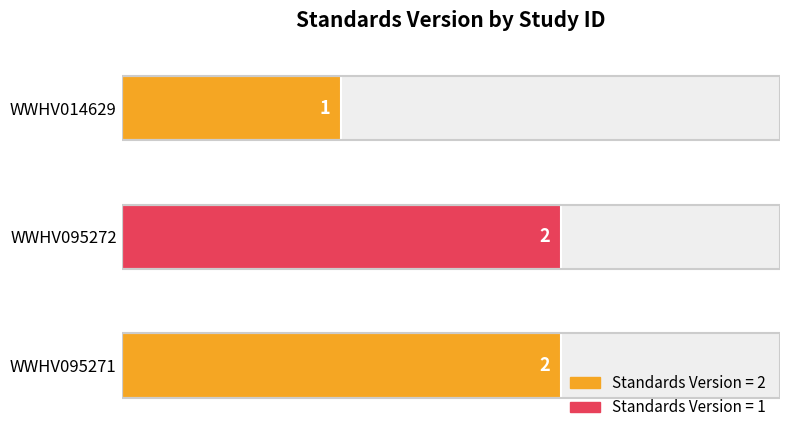

Does the chart contain any negative values?

No